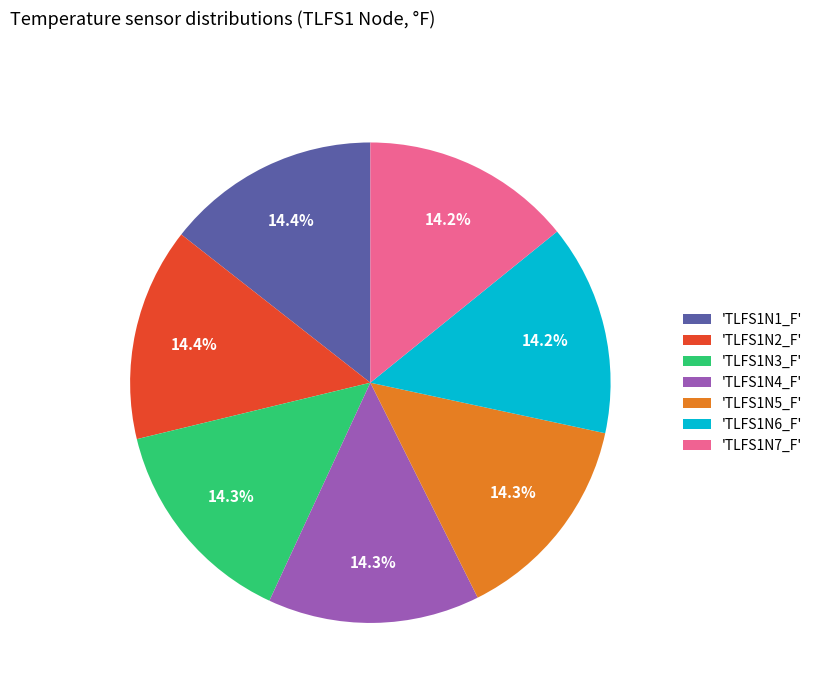

Is there any slice that represents more than half of the pie?

No